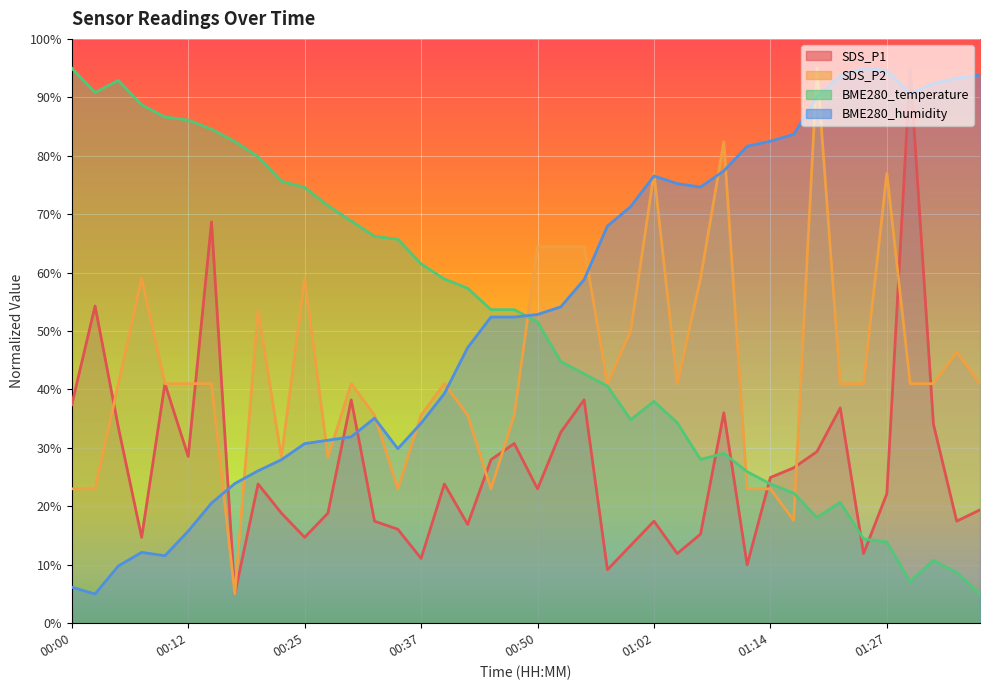

The value of BME280_humidity at 00:00 is 6.2. True or false?

True